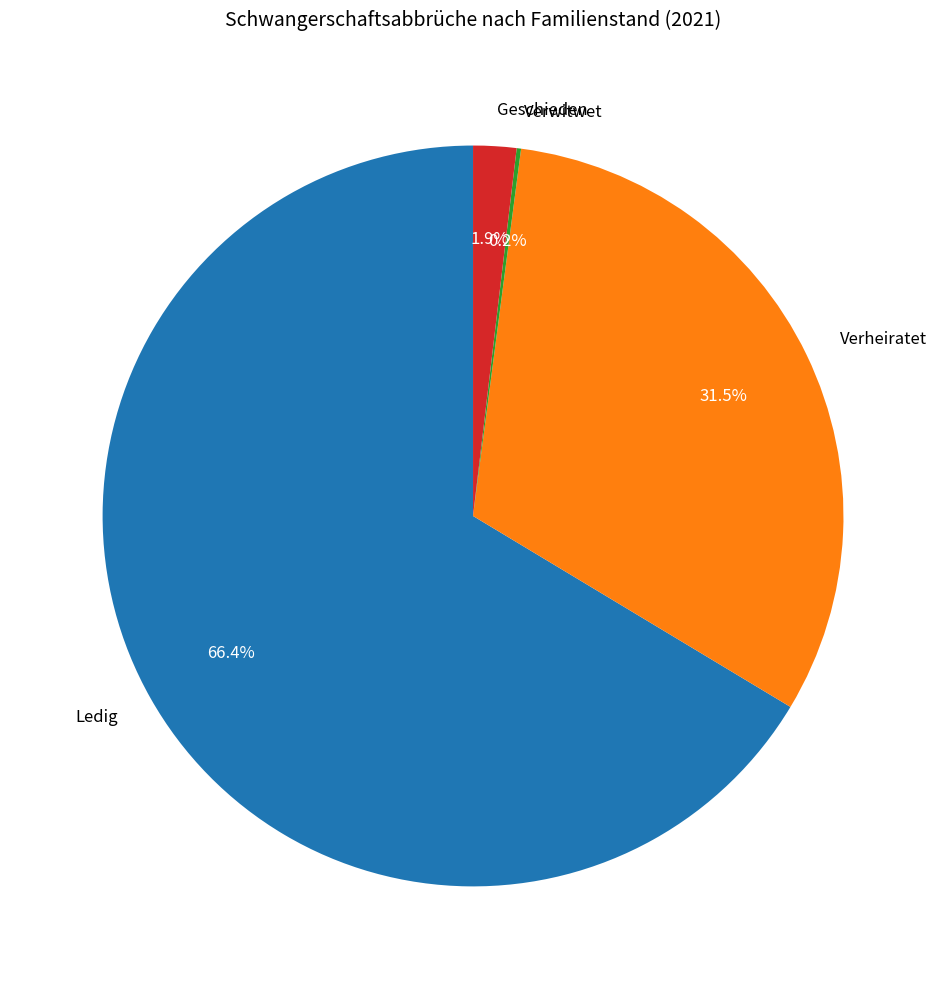

Which category accounts for the majority?

Ledig